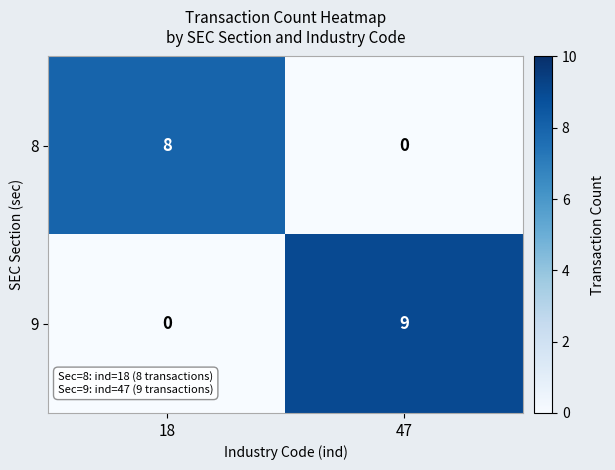

Which category has the highest value across all series?

47